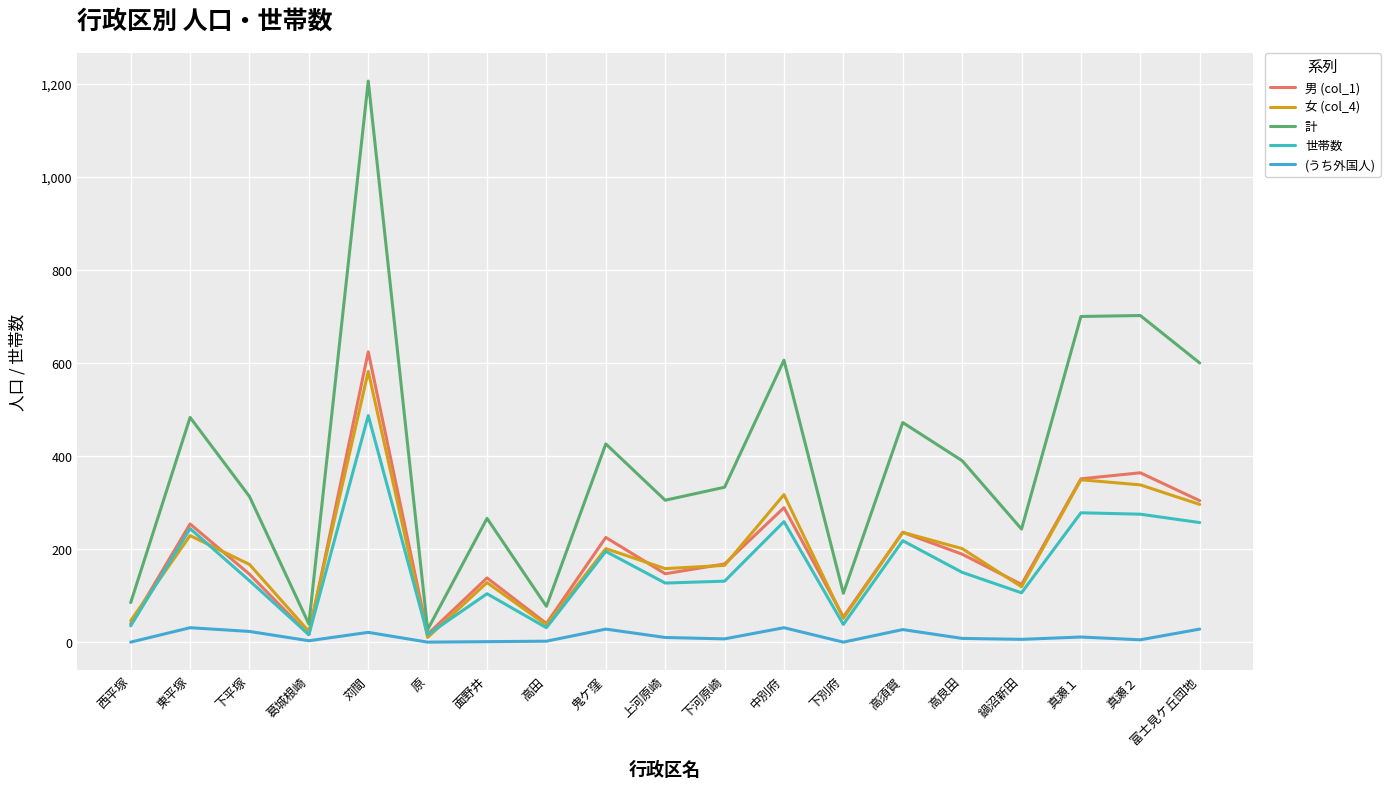

What are all the series names shown in the legend?

男 (col_1), 女 (col_4), 計, 世帯数, (うち外国人)